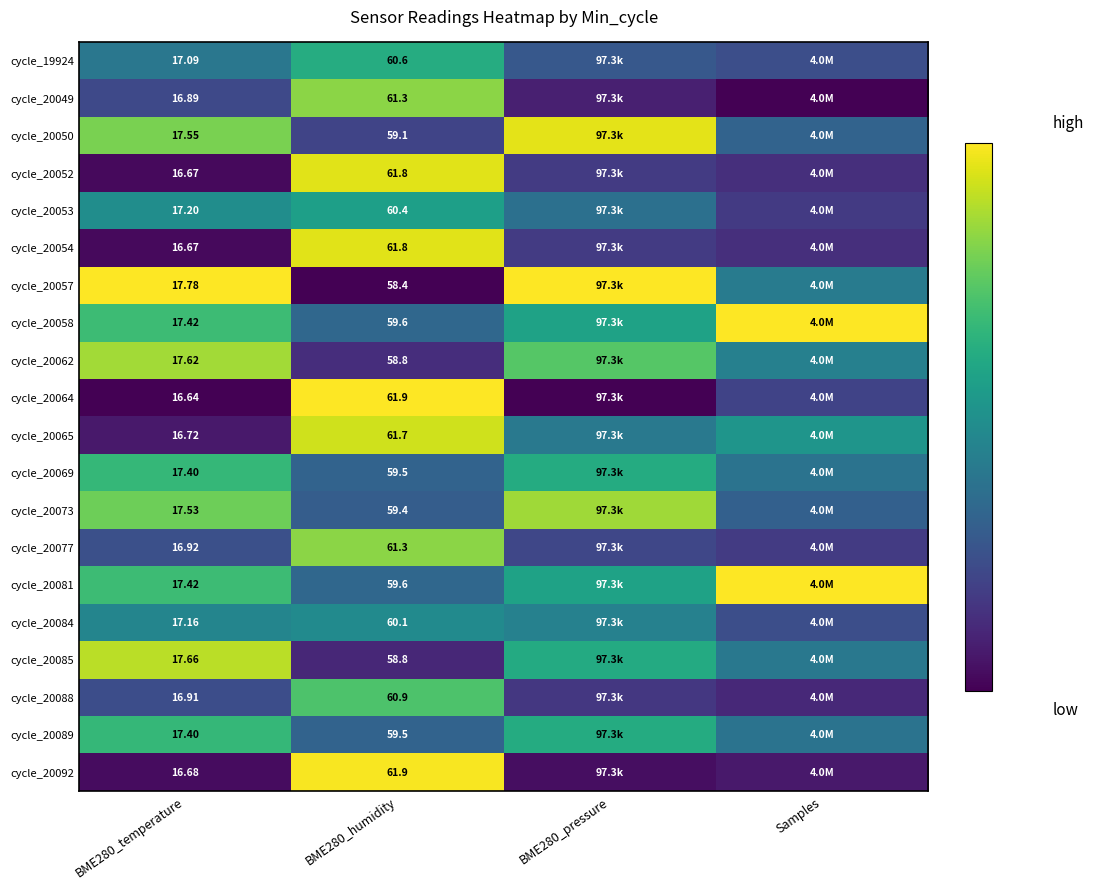

Is the value of cycle_20084 at BME280_humidity greater than the value of cycle_20050 at BME280_temperature?

Yes